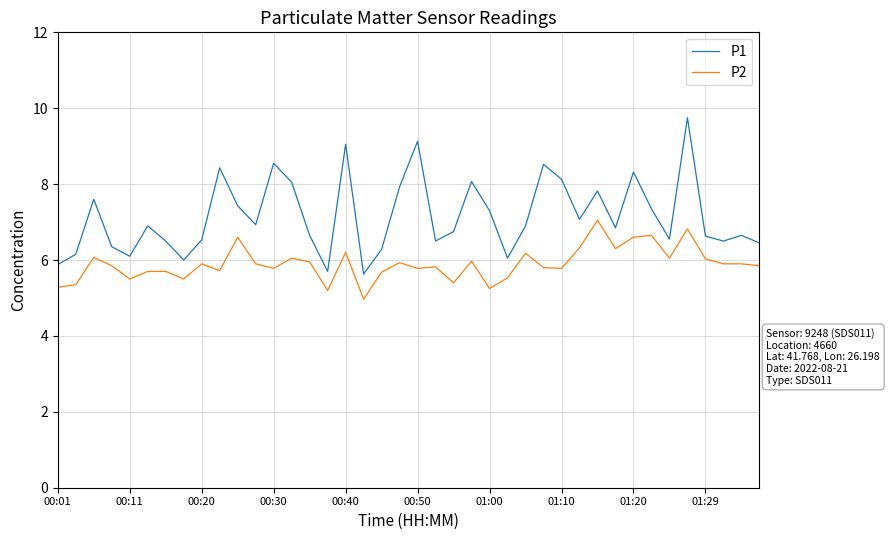

List the series in order of their peak value, lowest first.

P2, P1